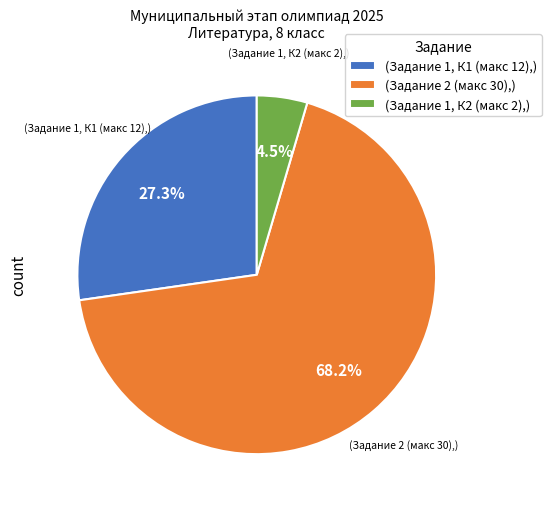

Approximately how many times larger is the value at (Задание 1, К1 (макс 12),) compared to (Задание 2 (макс 30),)?

0.4